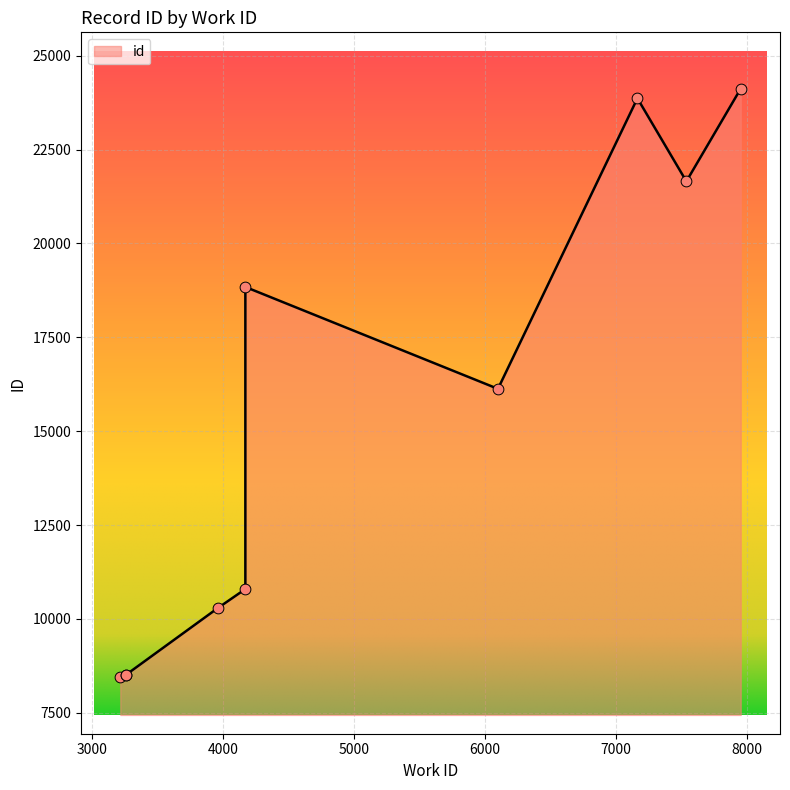

Which has a higher value, 4169 or 7163?

7163